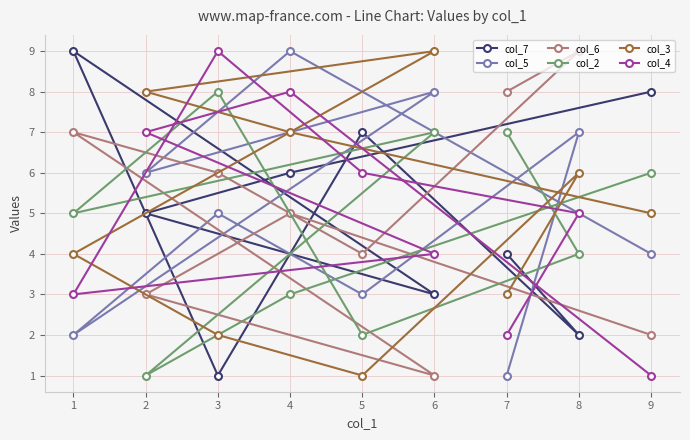

What is the difference between the maximum and minimum values in the col_3 series?

8